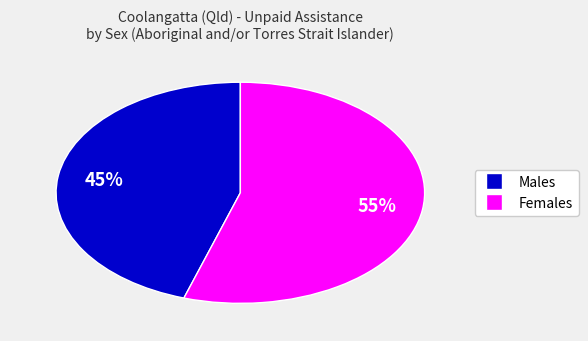

How many segments does this pie chart have?

2